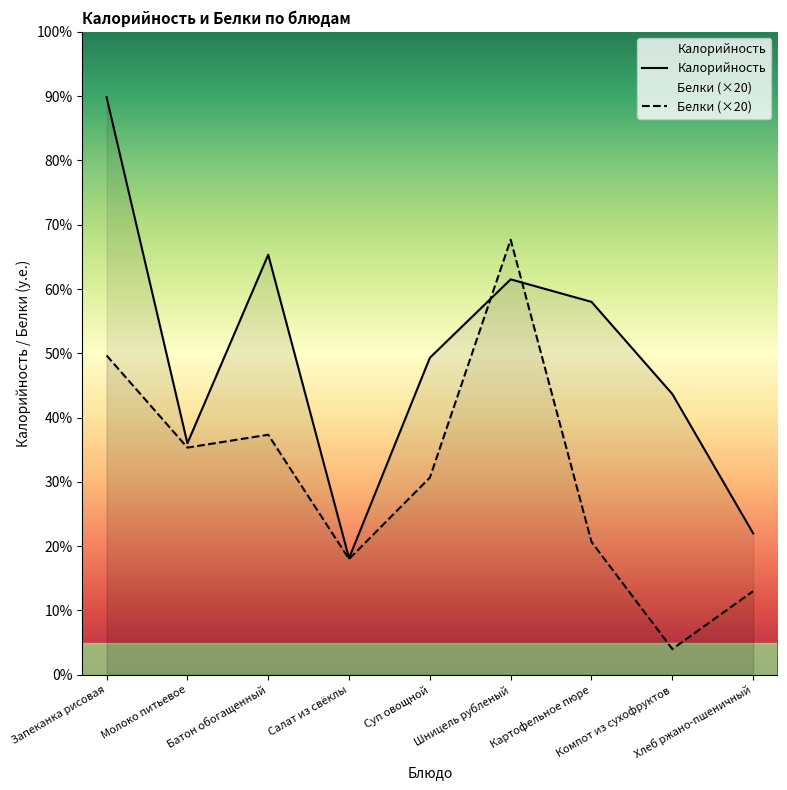

What is the maximum value shown in the chart?

269.5